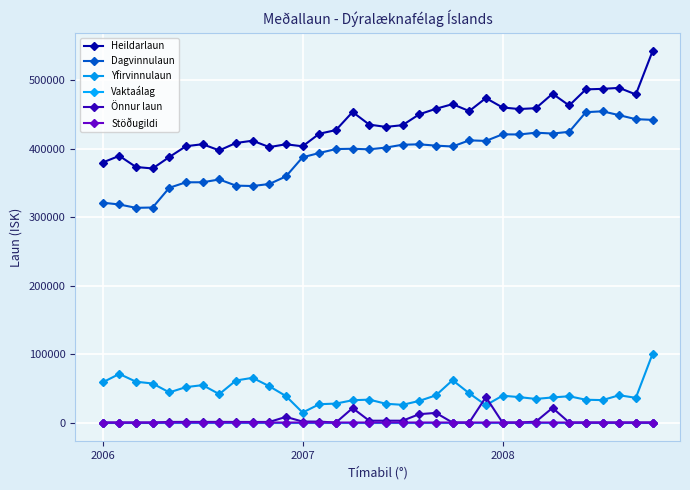

Is this an area chart (filled region under the line)?

No